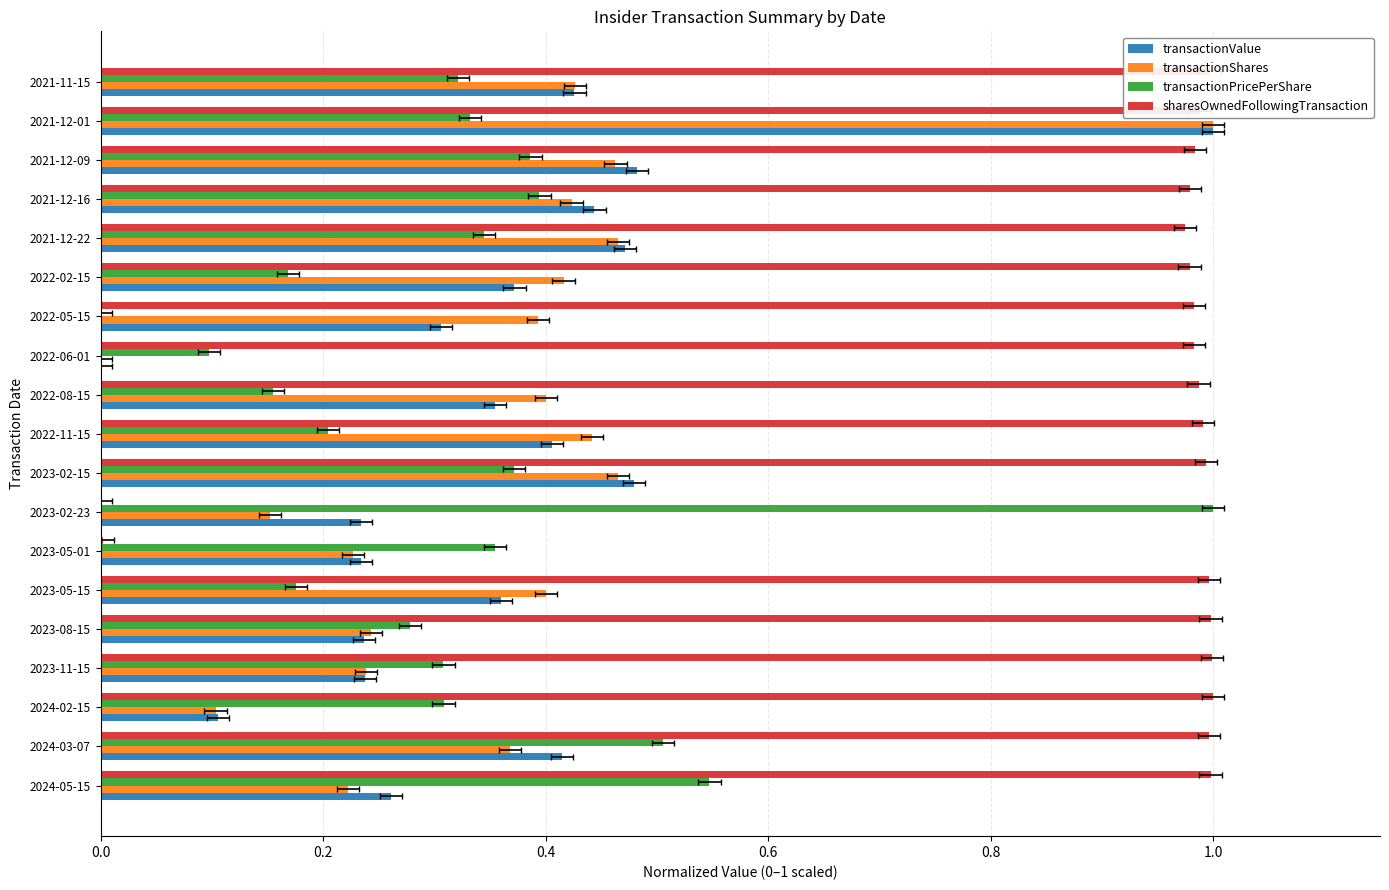

What is the sum of all transactionValue values?

6.8